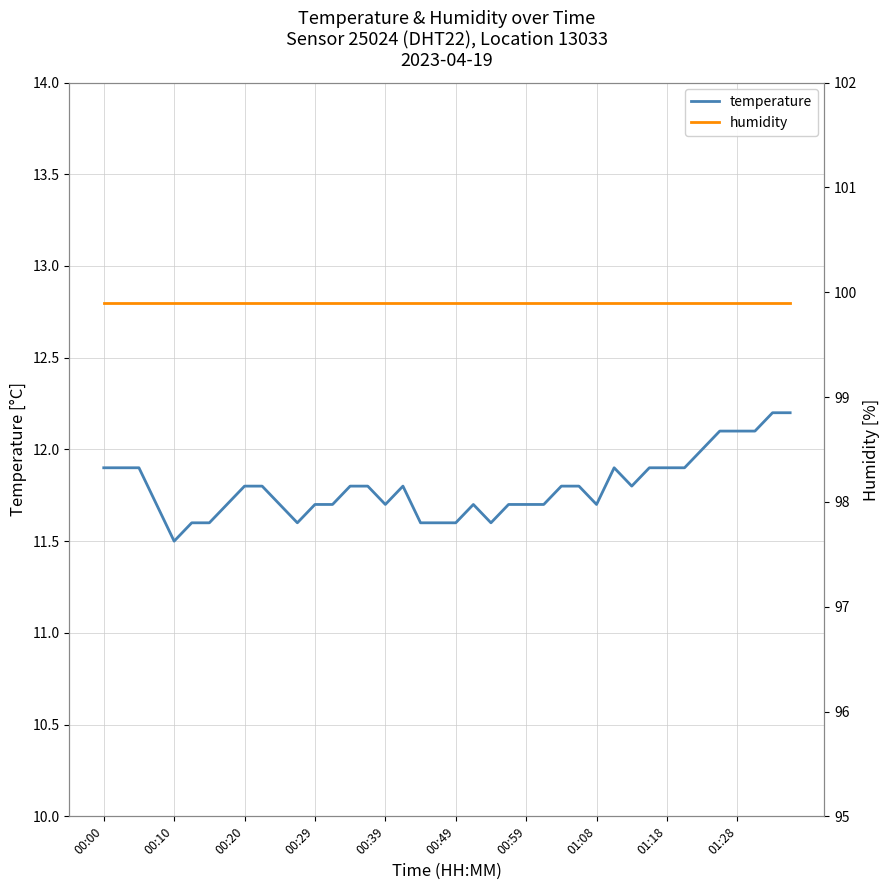

True or false: humidity has a value of 166.6 at 35.

False